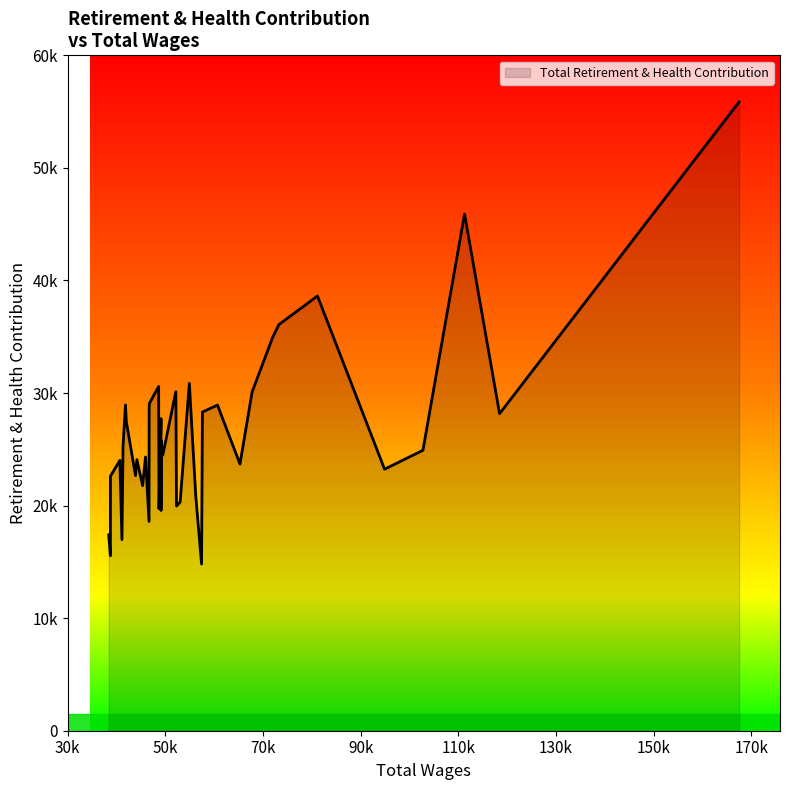

Does the chart have visible grid lines?

No